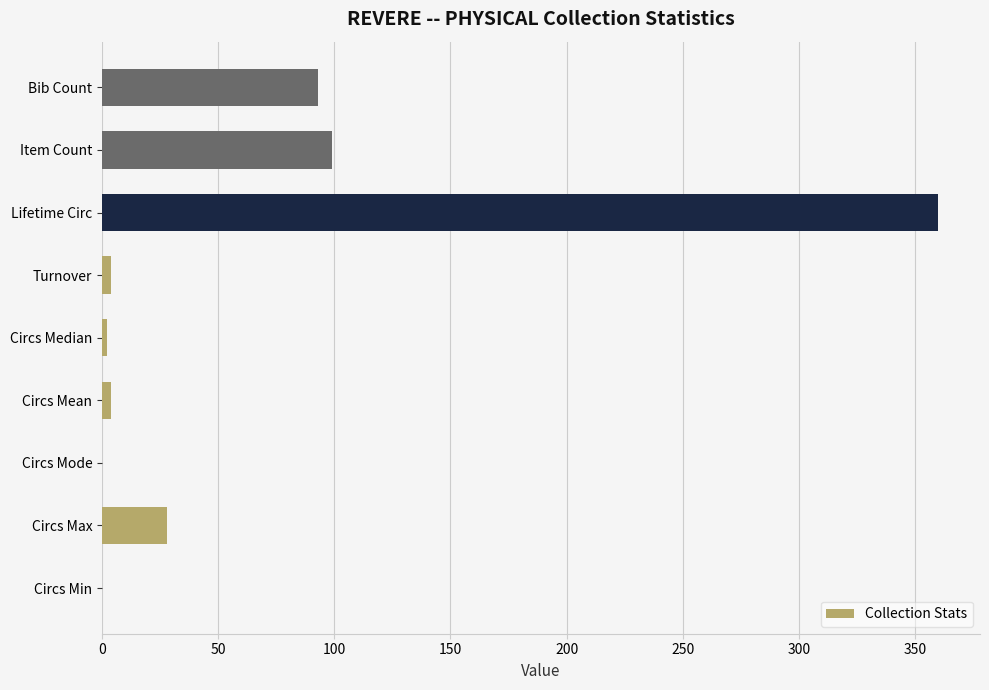

What is the maximum value shown in the chart?

360.0